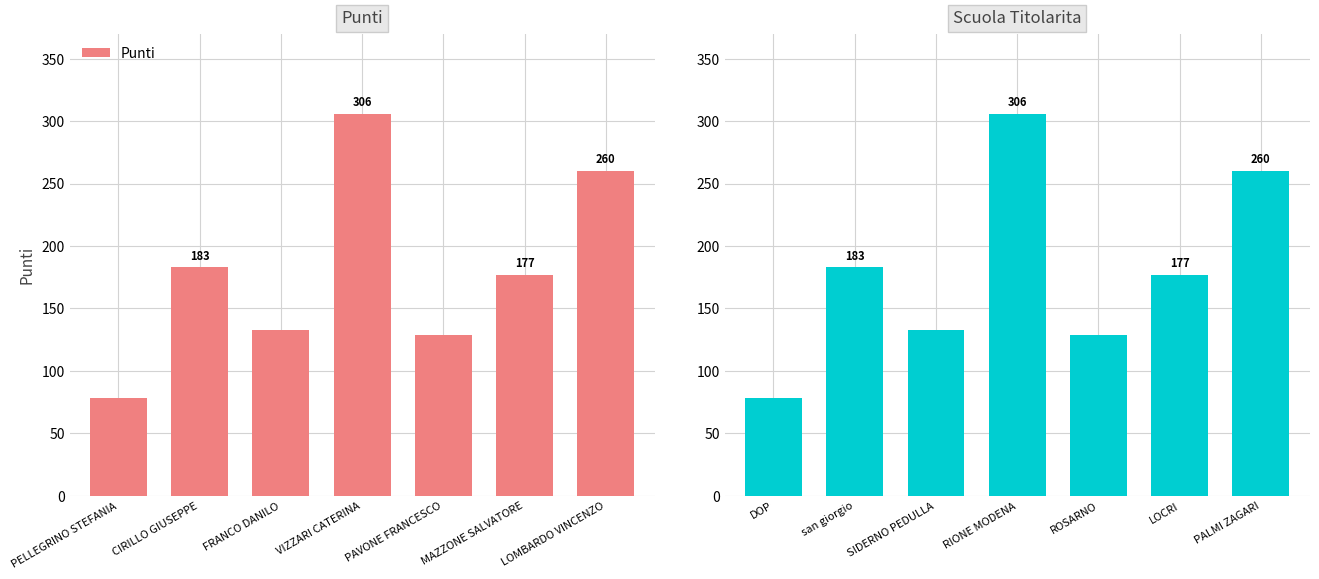

How many bars are there in total?

14